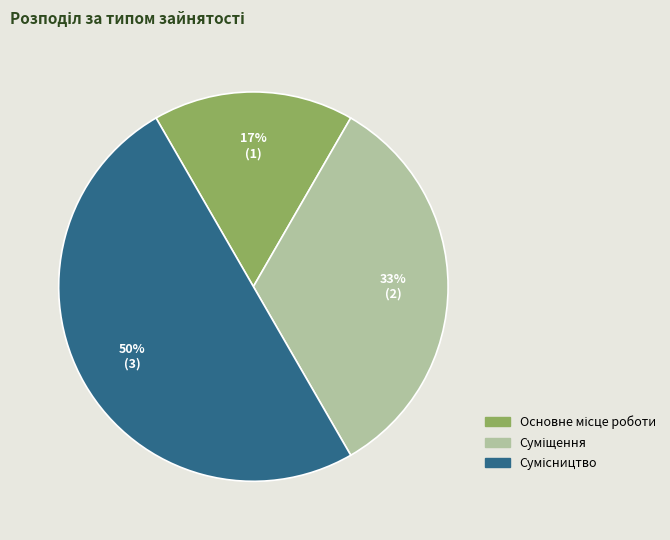

To the nearest percent, what is the average slice percentage?

33%